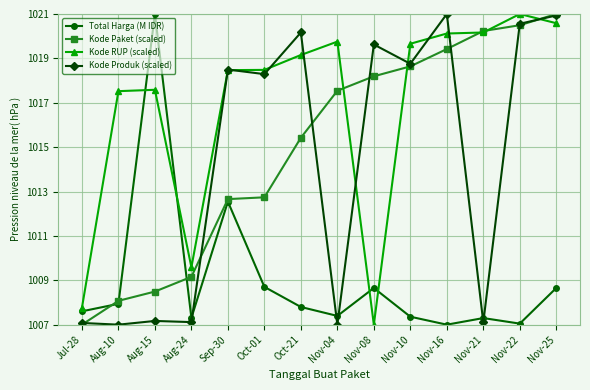

Rank the series at Aug-15 from highest to lowest value.

Total Harga (M IDR), Kode RUP (scaled), Kode Paket (scaled), Kode Produk (scaled)